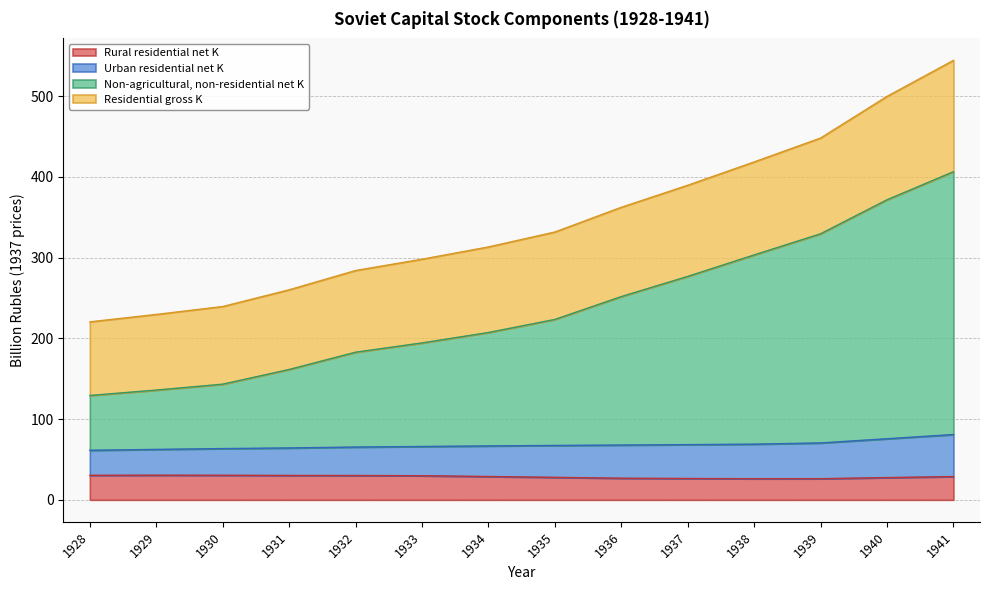

What is the total value across all series at 1938?

418.6